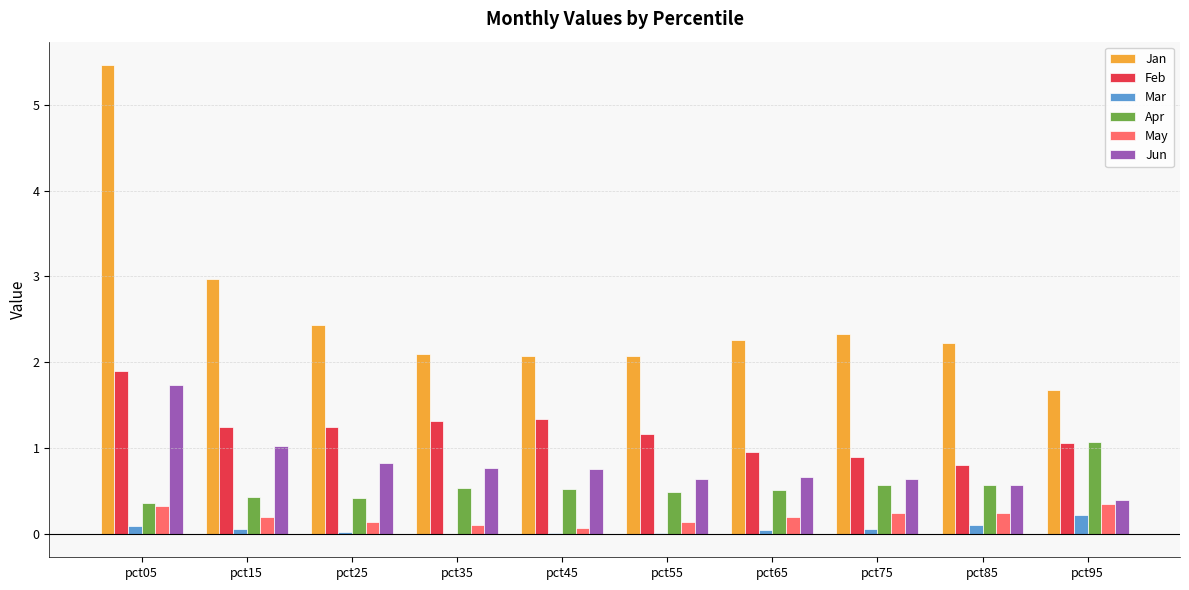

What is the sum of all Mar values?

0.6